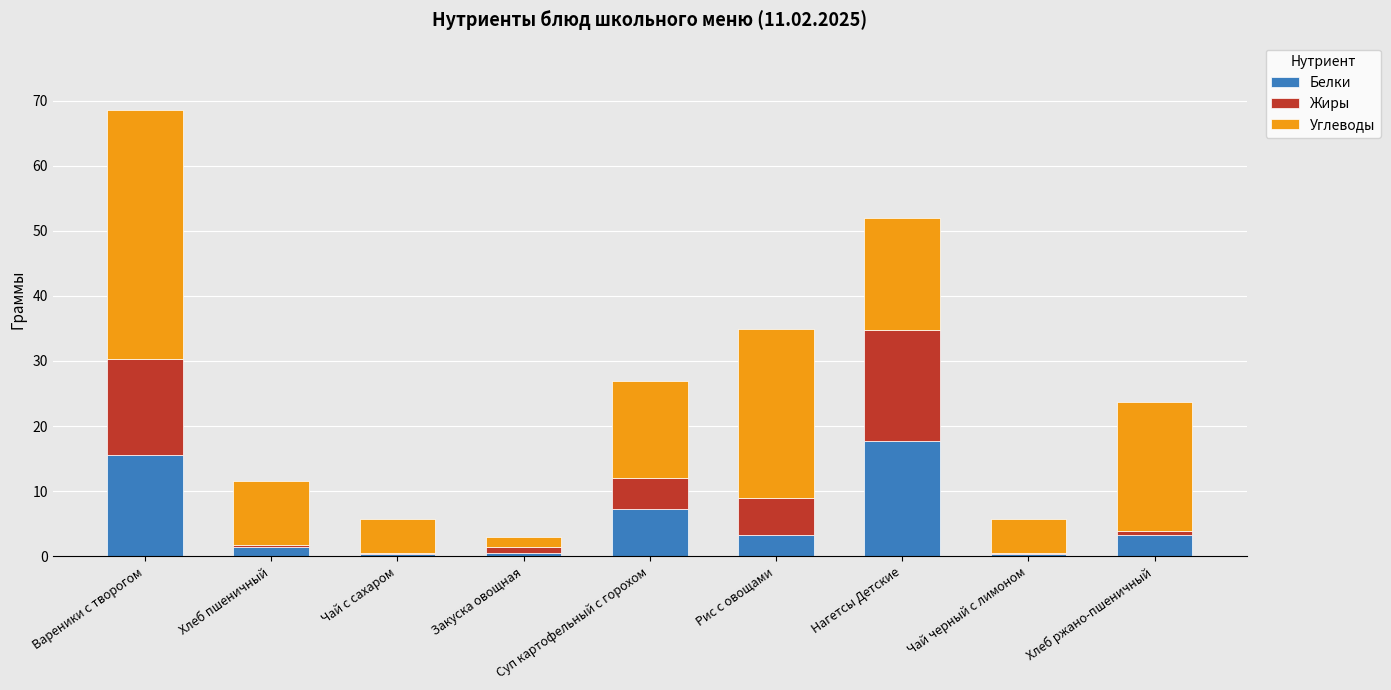

What is the total value across all series at Вареники с творогом?

68.6